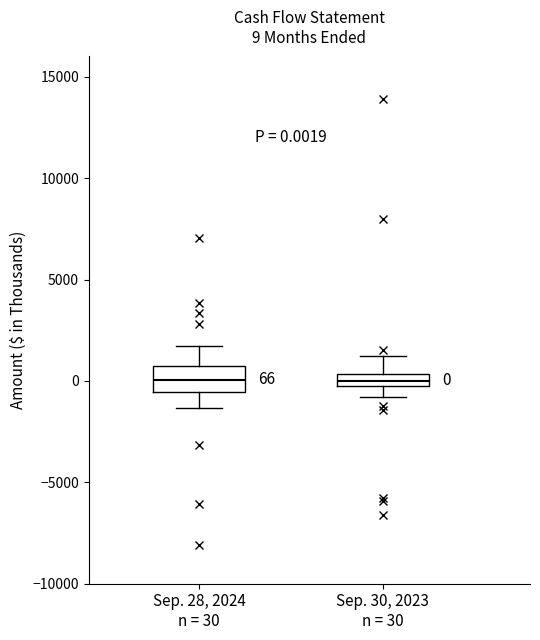

Comparing the boxes themselves (not the whiskers), which one is the tallest?

Sep. 28, 2024 n = 30